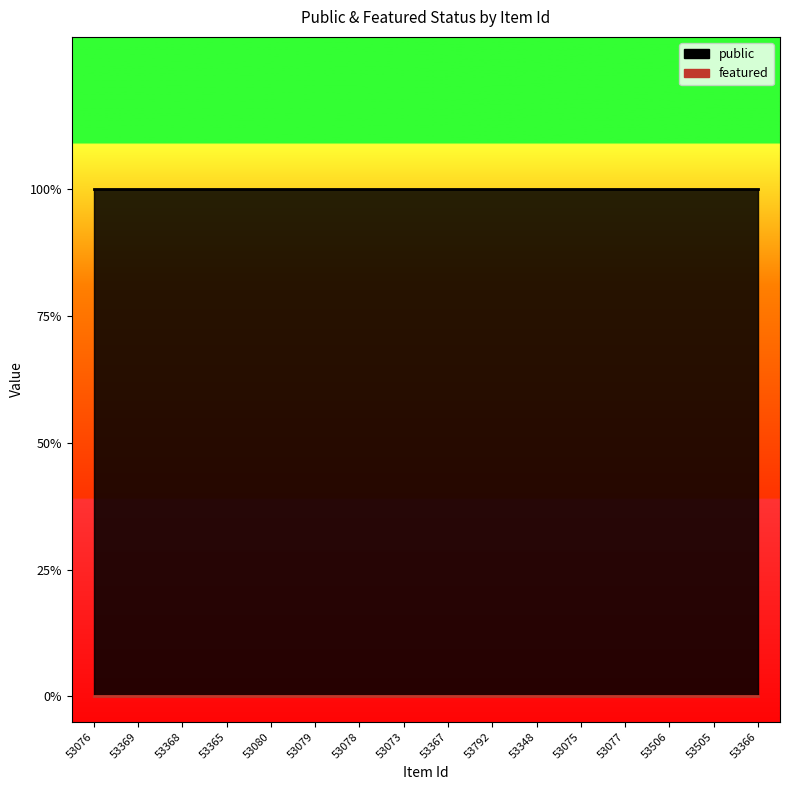

Which label corresponds to the largest value in the chart?

53076